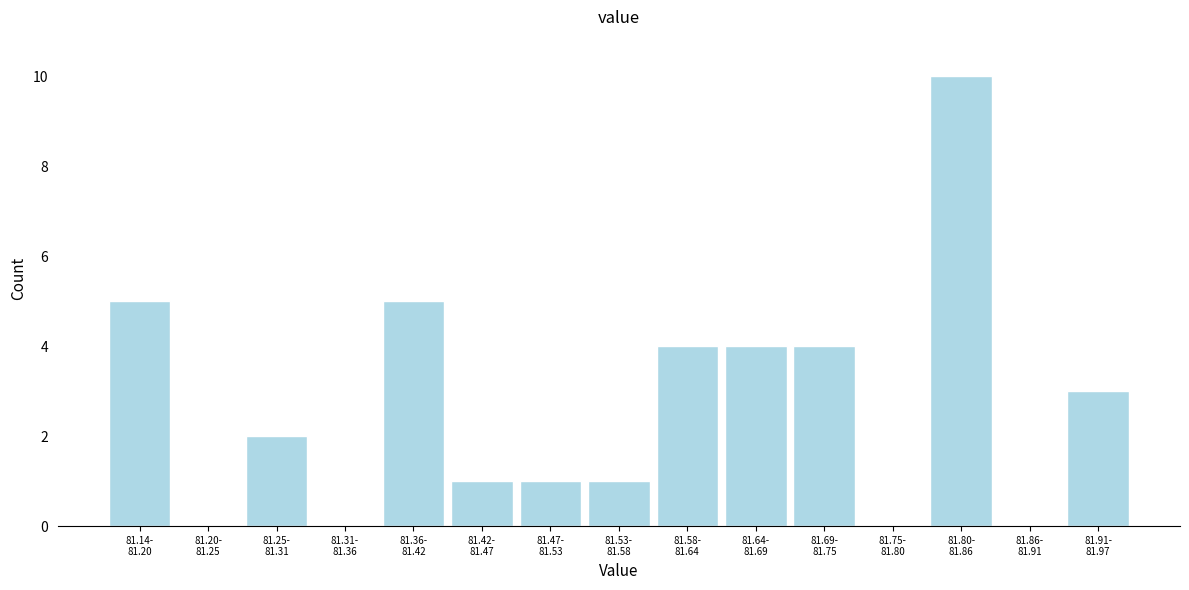

What is the sum of all values?

40